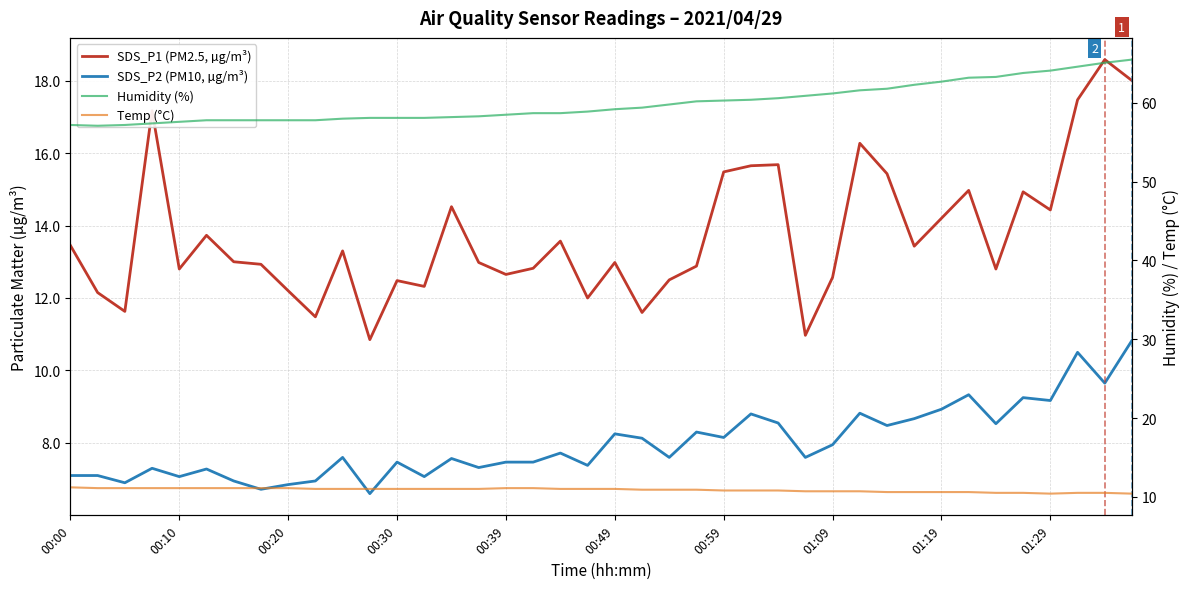

At how many categories does at least one series exceed 42?

40